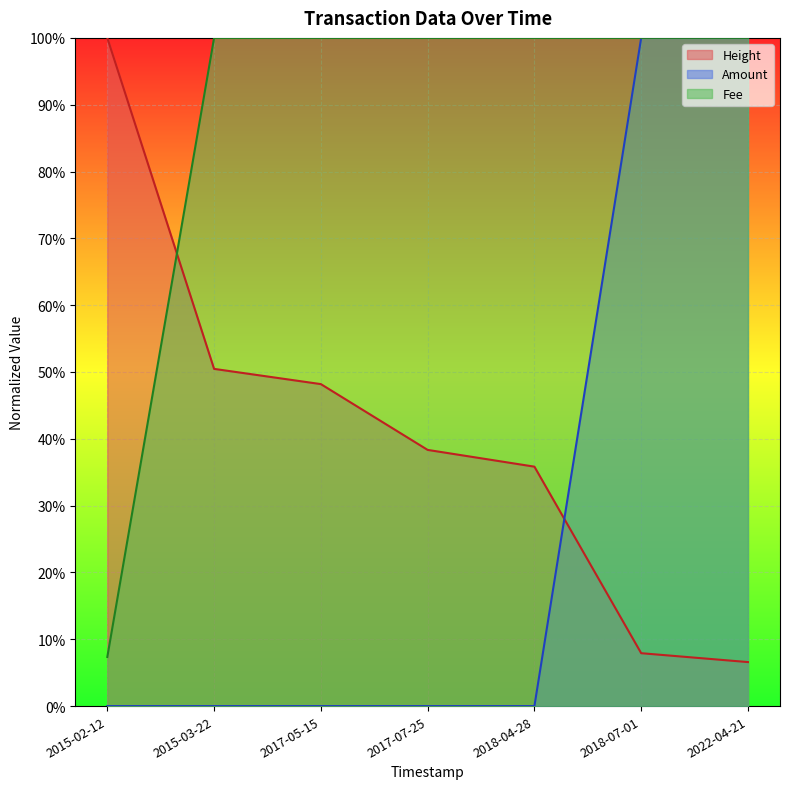

Reading left to right, list all the values displayed in this chart.

Height: 1.0	0.5	0.5	0.4	0.4	0.1	0.1
Amount: 0.0	0.0	0.0	0.0	0.0	1.0	1.0
Fee: 0.1	1.0	1.0	1.0	1.0	1.0	1.0